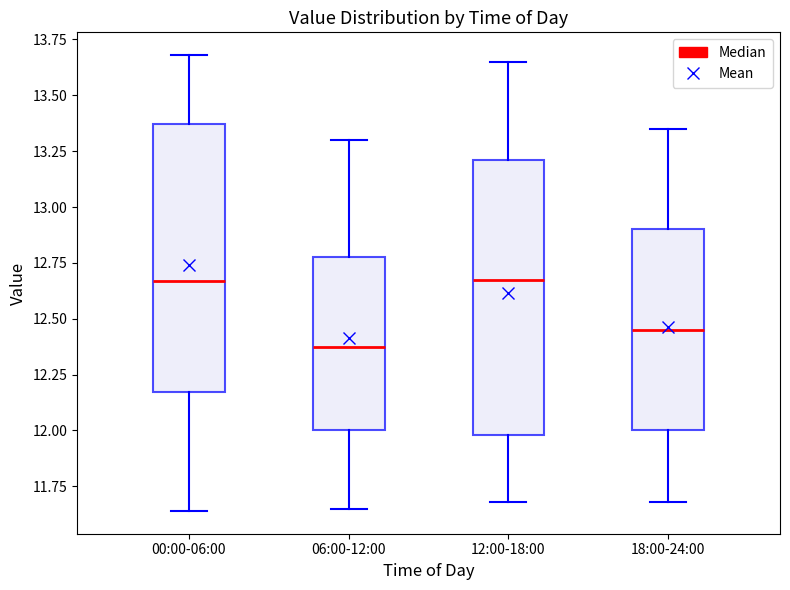

Reading left to right, read every box against the y-axis: the position of its median line, the range the box covers, and the ends of its whiskers. The values are not printed on the chart, so give them approximately, as read against the axis.

00:00-06:00: median 12.65, box 12.15 to 13.35, whiskers 11.65 to 13.70
06:00-12:00: median 12.40, box 12.00 to 12.80, whiskers 11.65 to 13.30
12:00-18:00: median 12.70, box 12.00 to 13.20, whiskers 11.70 to 13.65
18:00-24:00: median 12.45, box 12.00 to 12.90, whiskers 11.70 to 13.35